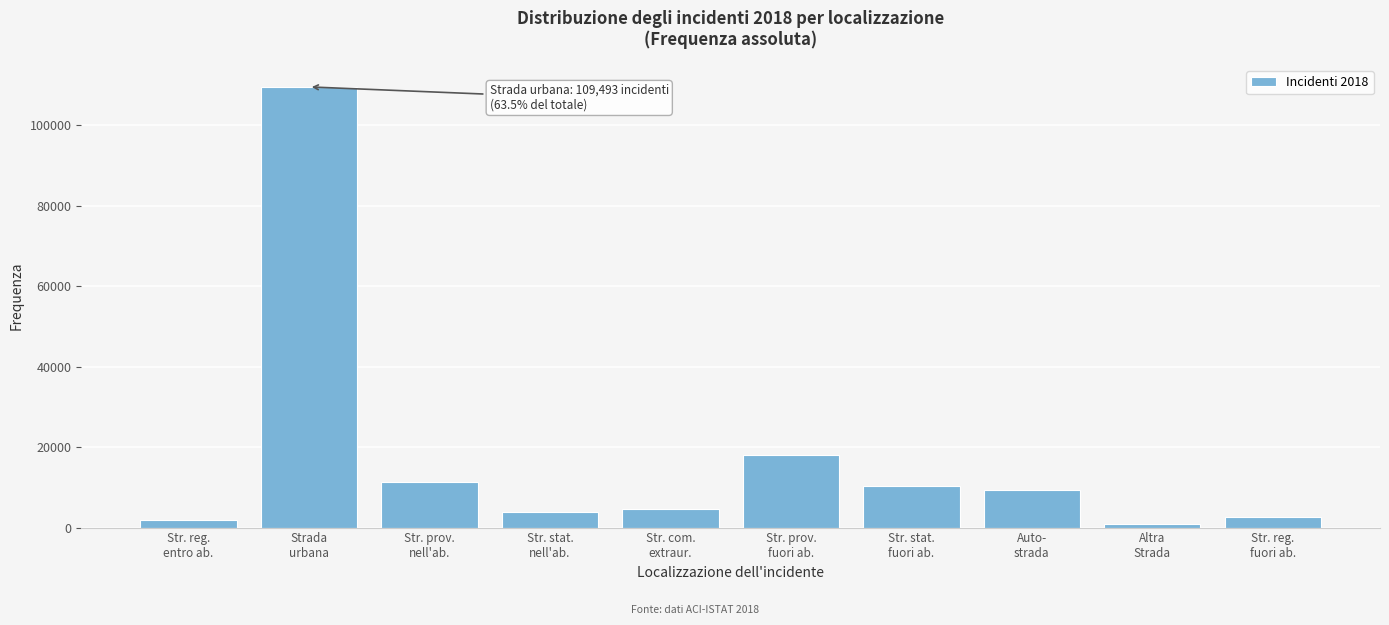

Reading left to right, what are all the values shown in this chart?

1950	109493	11309	3992	4551	17982	10306	9437	910	2623